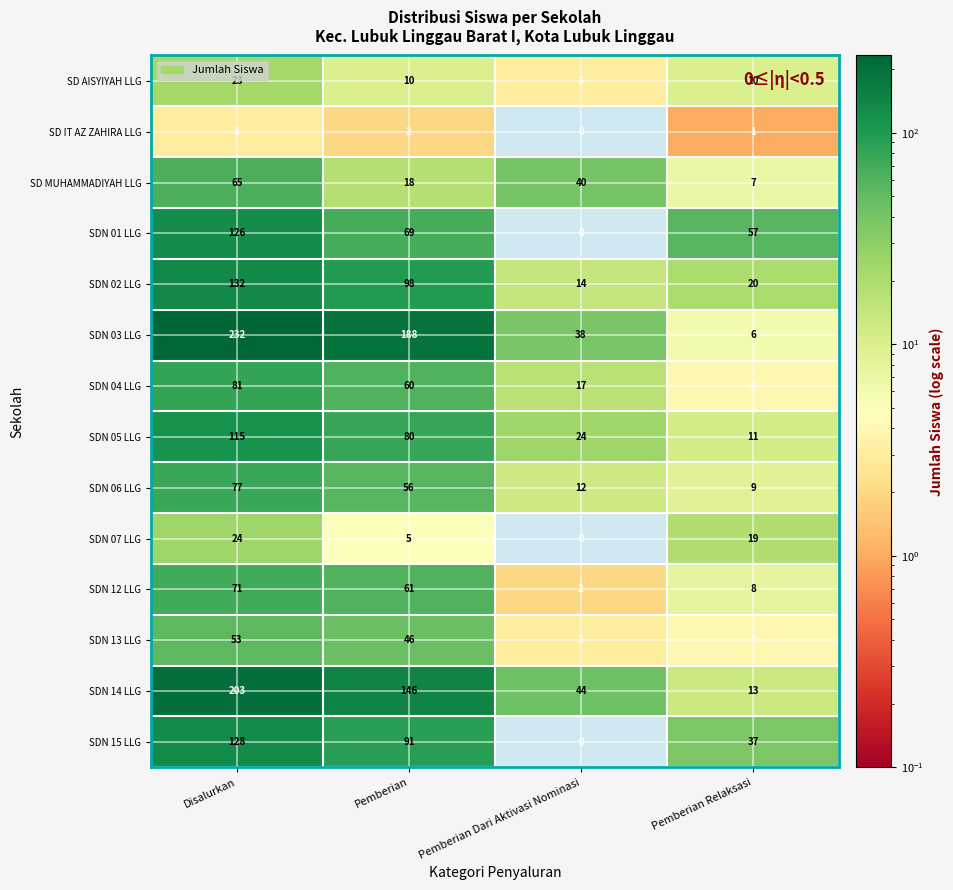

Which series has the largest range (max minus min)?

SDN 03 LLG